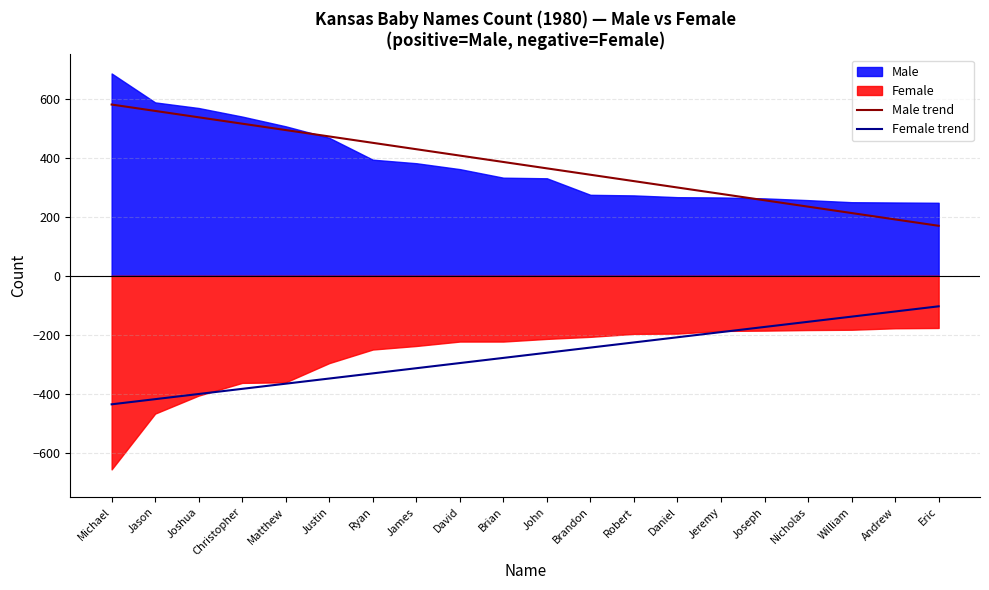

What is the average value of the Female trend series?

-269.6